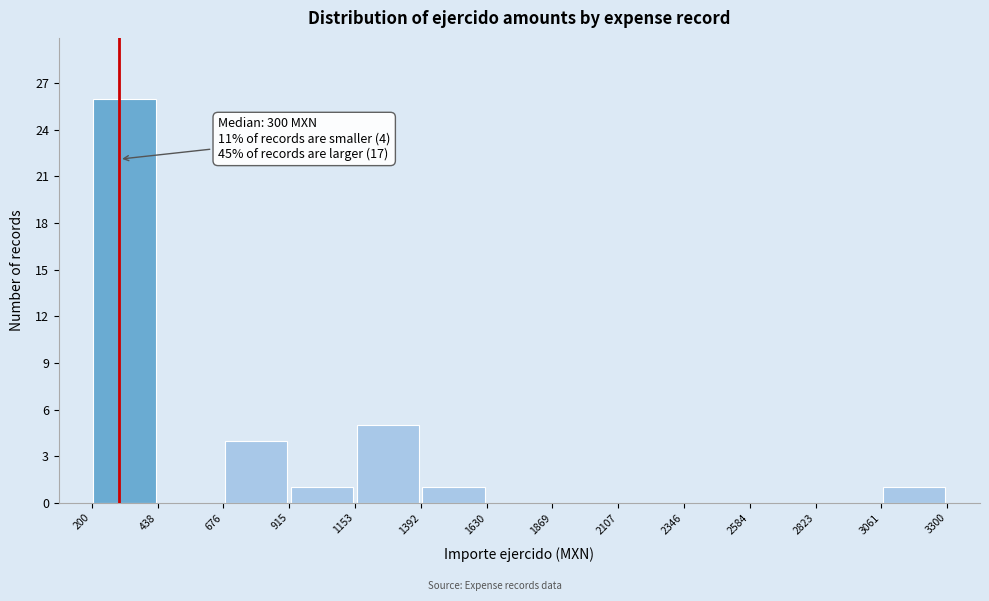

Over which range of the x-axis is the bar tallest?

200 to 438